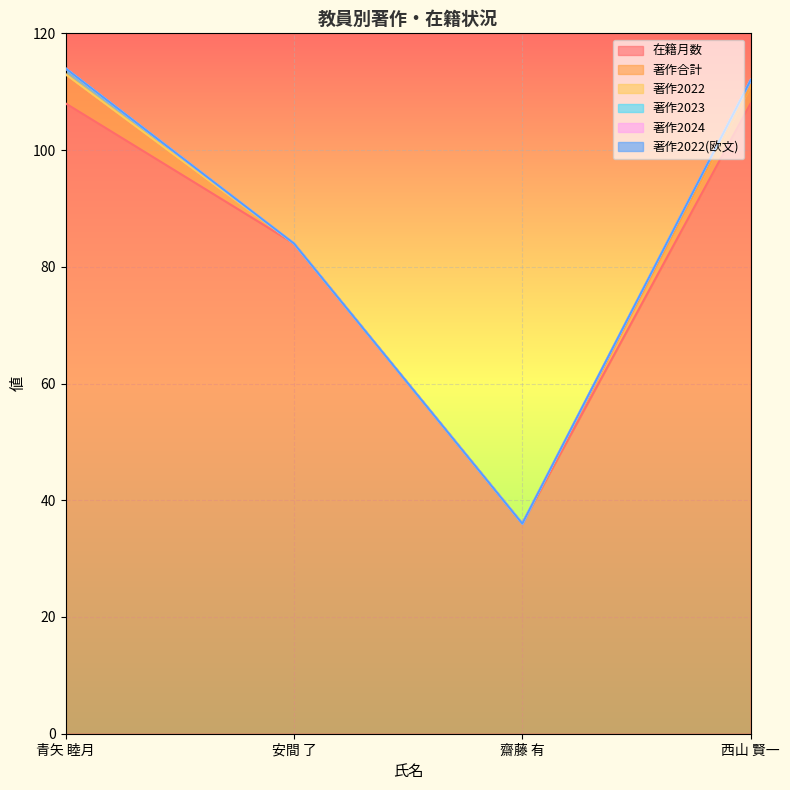

Is the value of 著作合計 at 安間 了 greater than the value of 著作2023 at 青矢 睦月?

No